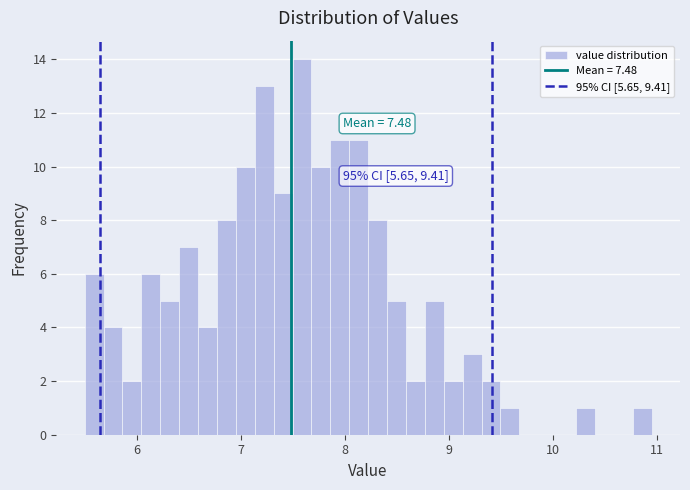

Read against the x-axis, roughly where is the centre of the tallest bar?

7.6